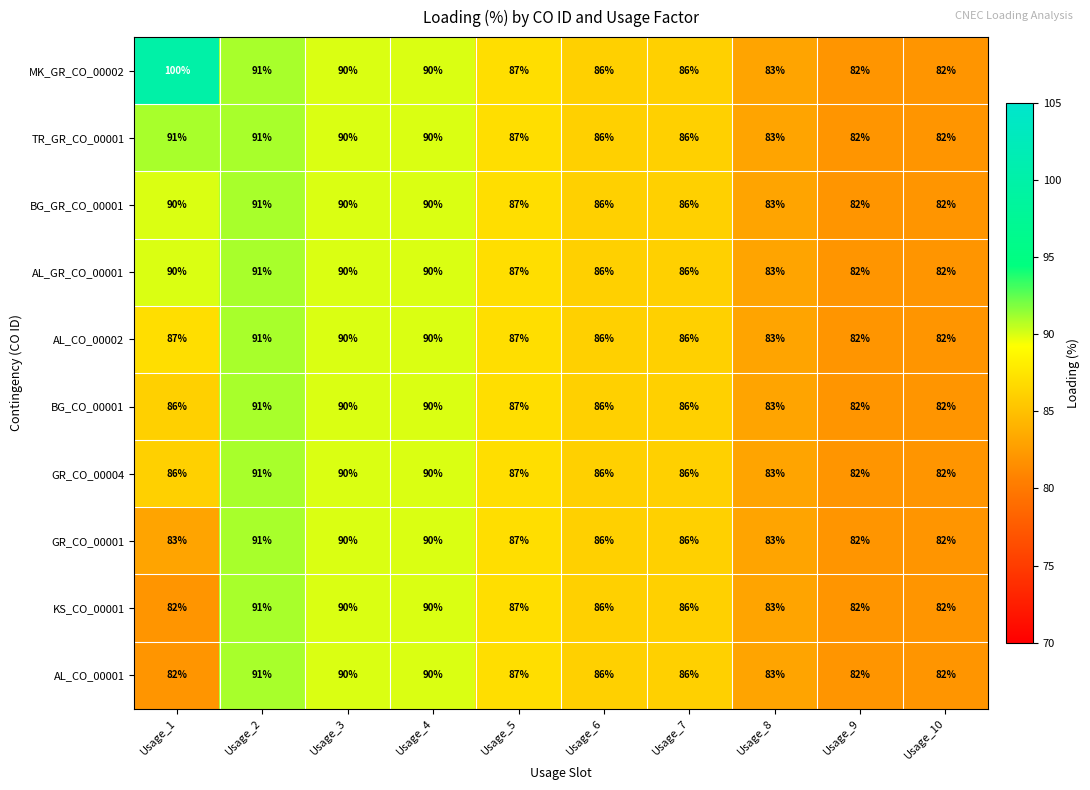

At which category is the sum across all series the highest?

Usage_2